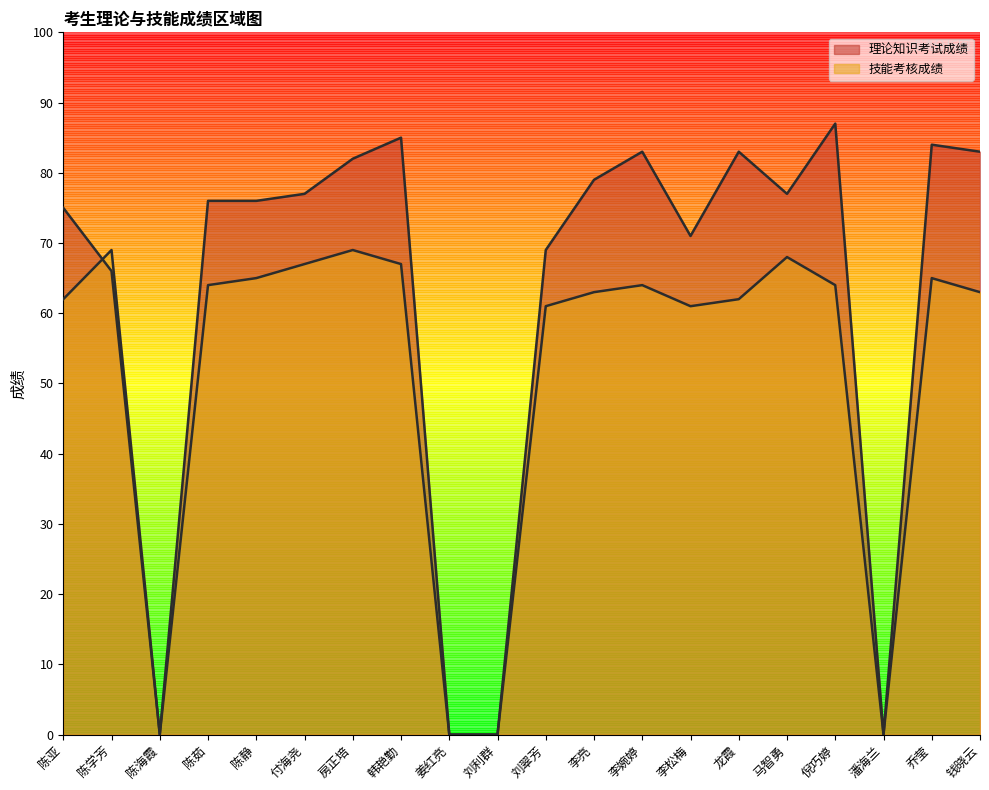

What is the difference between the maximum and minimum values in the 技能考核成绩 series?

69